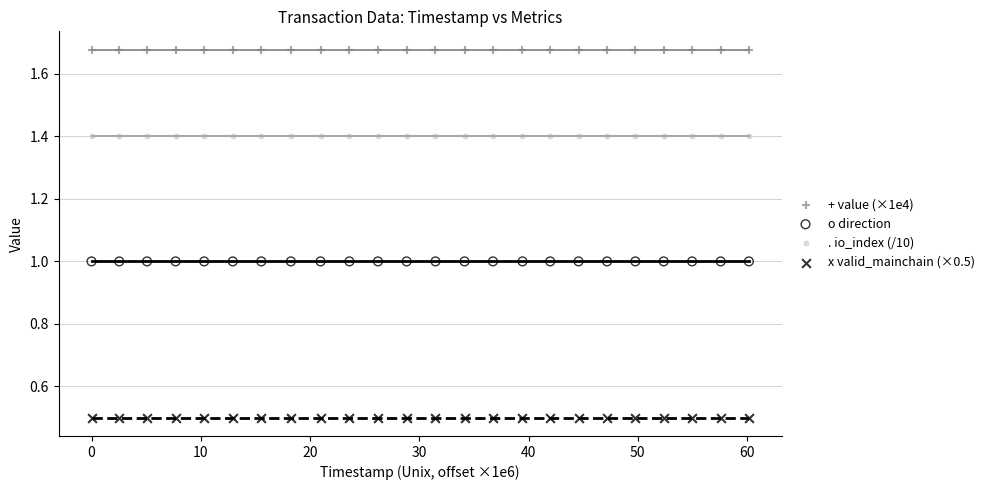

Which series reaches the minimum Y coordinate?

x valid_mainchain (×0.5)